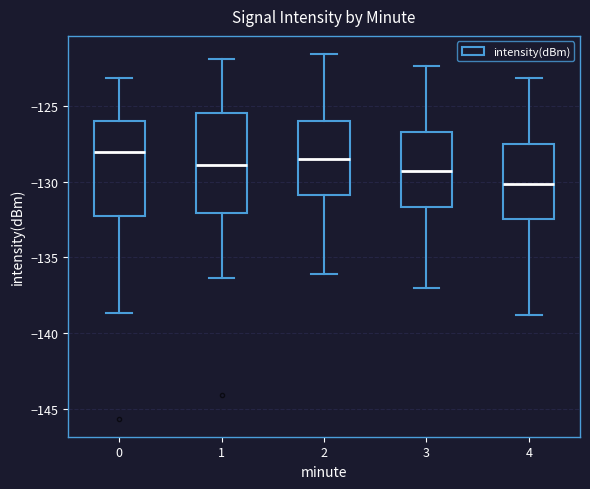

Reading left to right, read every box against the y-axis: the position of its median line, the range the box covers, and the ends of its whiskers. The values are not printed on the chart, so give them approximately, as read against the axis.

0: median -128.0, box -132.5 to -126.0, whiskers -138.5 to -123.0
1: median -129.0, box -132.0 to -125.5, whiskers -136.5 to -122.0
2: median -128.5, box -131.0 to -126.0, whiskers -136.0 to -121.5
3: median -129.5, box -131.5 to -126.5, whiskers -137.0 to -122.5
4: median -130.0, box -132.5 to -127.5, whiskers -139.0 to -123.0